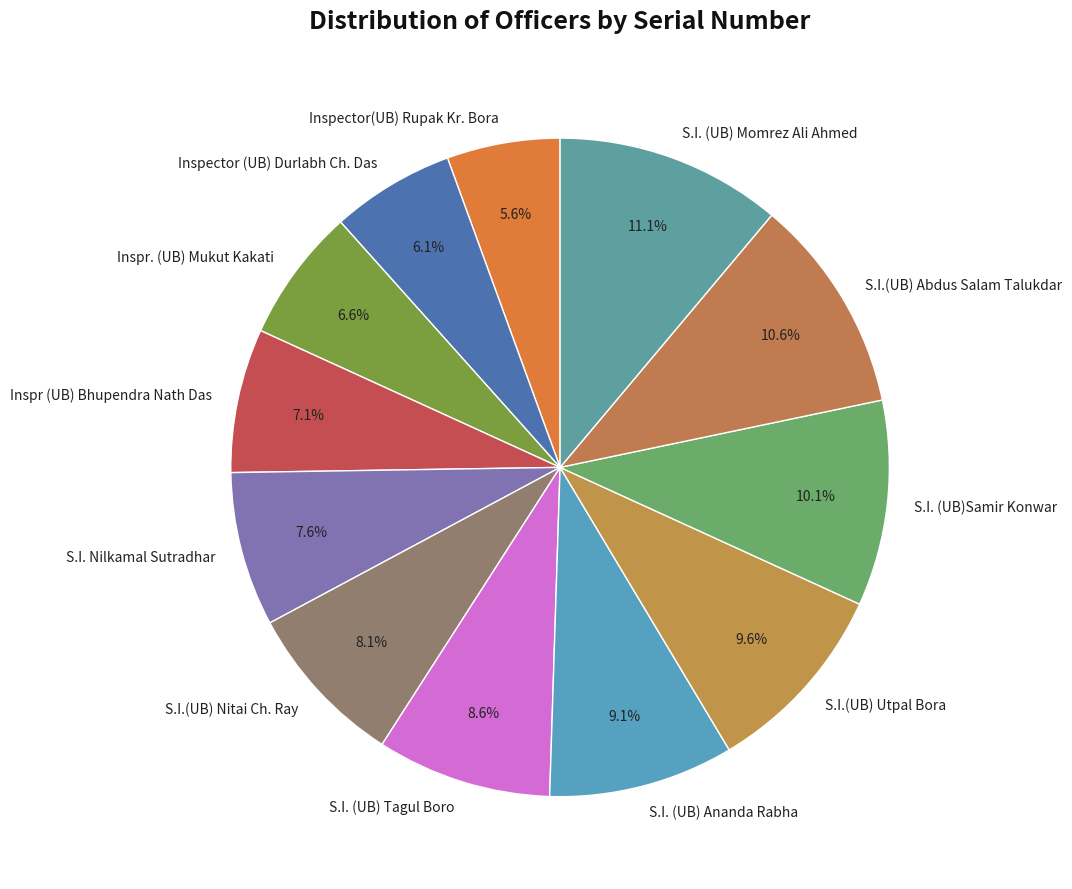

Which category has the smallest portion of the pie?

Inspector(UB) Rupak Kr. Bora